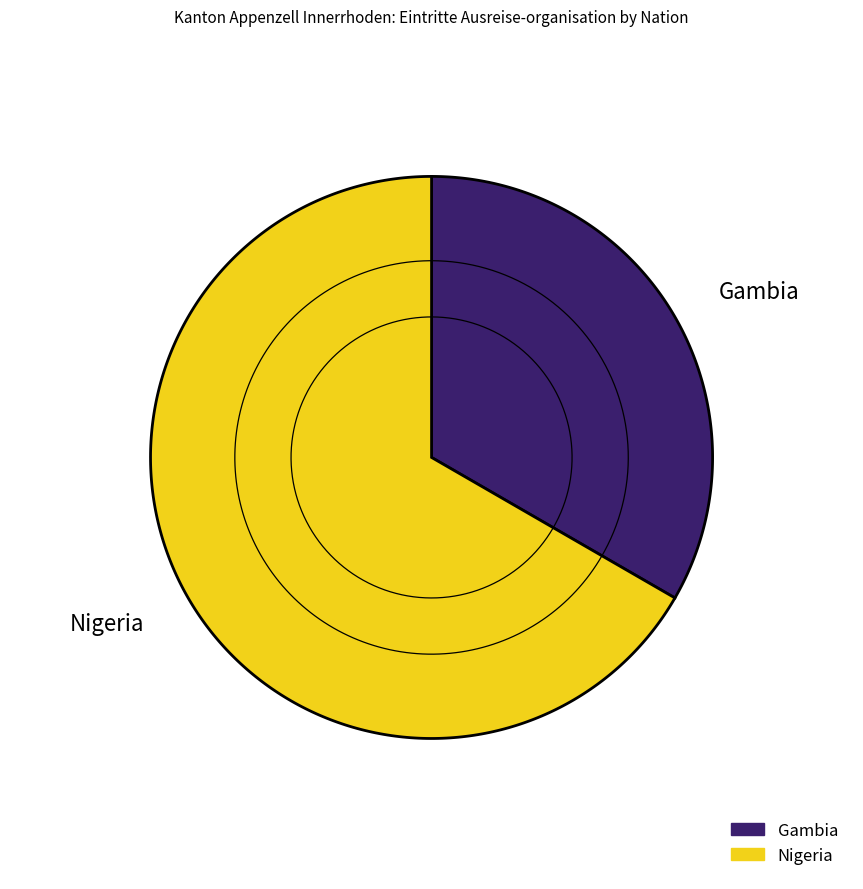

Which category has the smallest portion of the pie?

Gambia